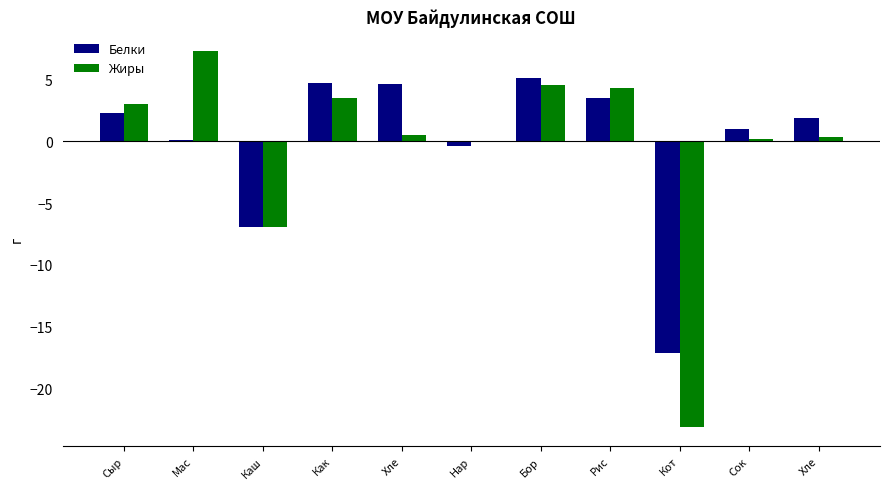

At how many categories does at least one series exceed 6?

1